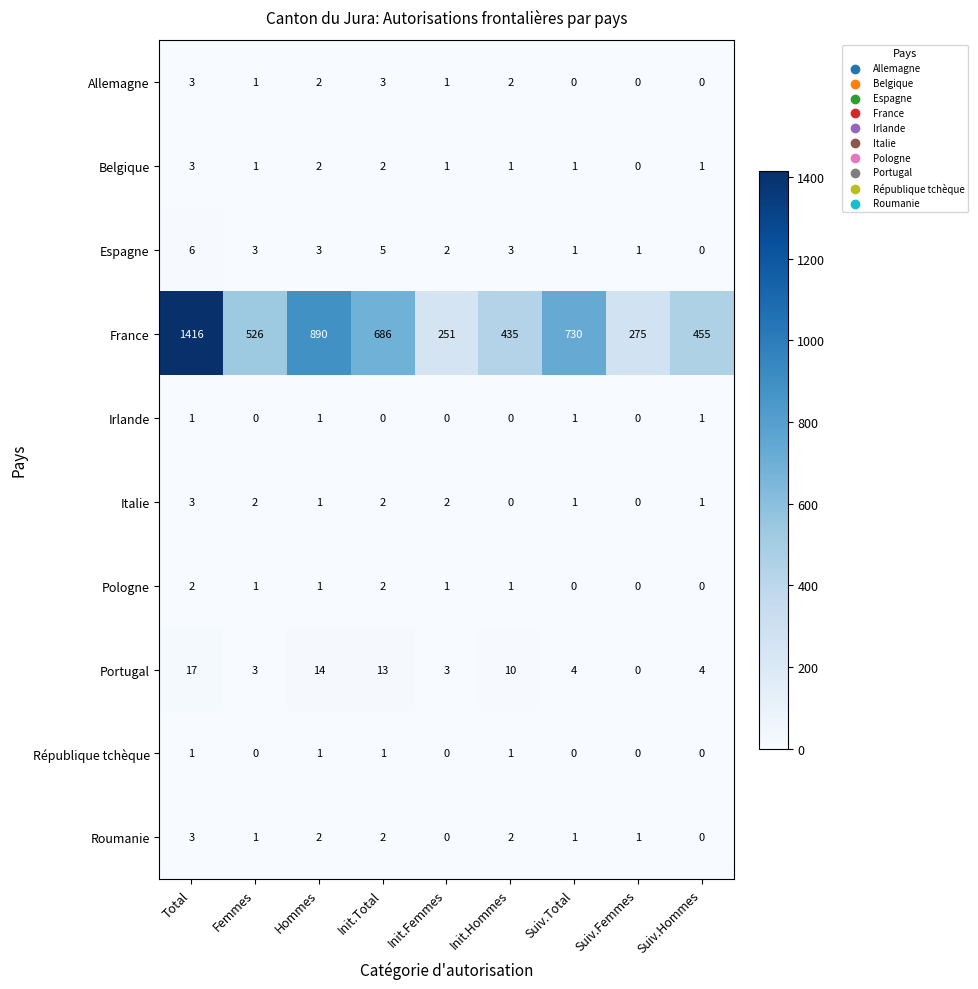

At how many categories does at least one series exceed 255?

8